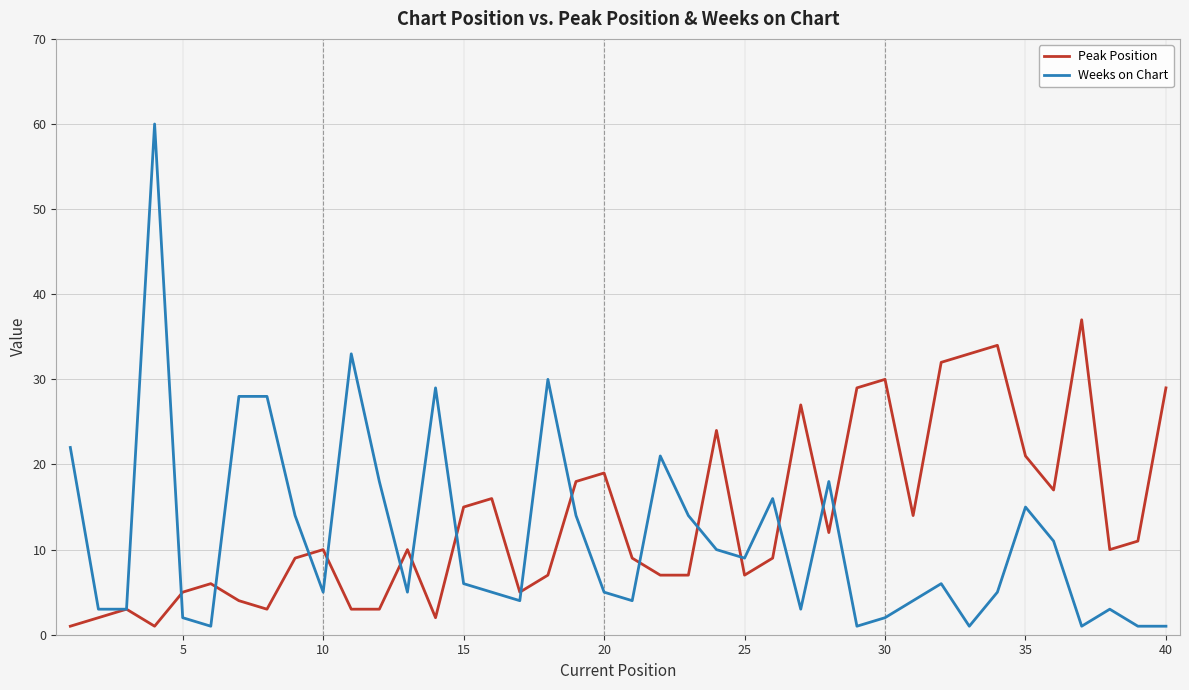

True or false: Peak Position and Weeks on Chart cross at least once.

True